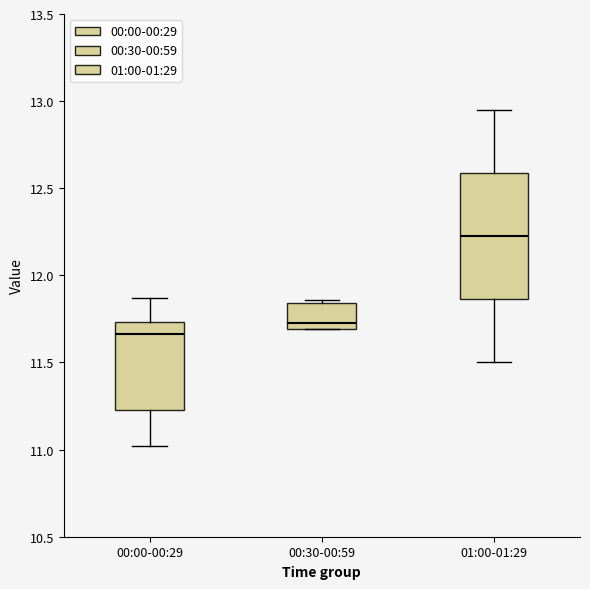

Comparing the boxes themselves (not the whiskers), which one is the tallest?

01:00-01:29